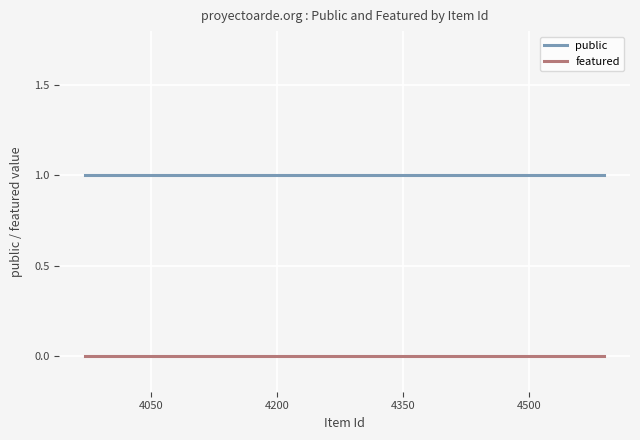

Reading right to left, transcribe all the data shown in this chart.

public: 1	1	1	1	1	1	1	1	1	1	1	1
featured: 0	0	0	0	0	0	0	0	0	0	0	0